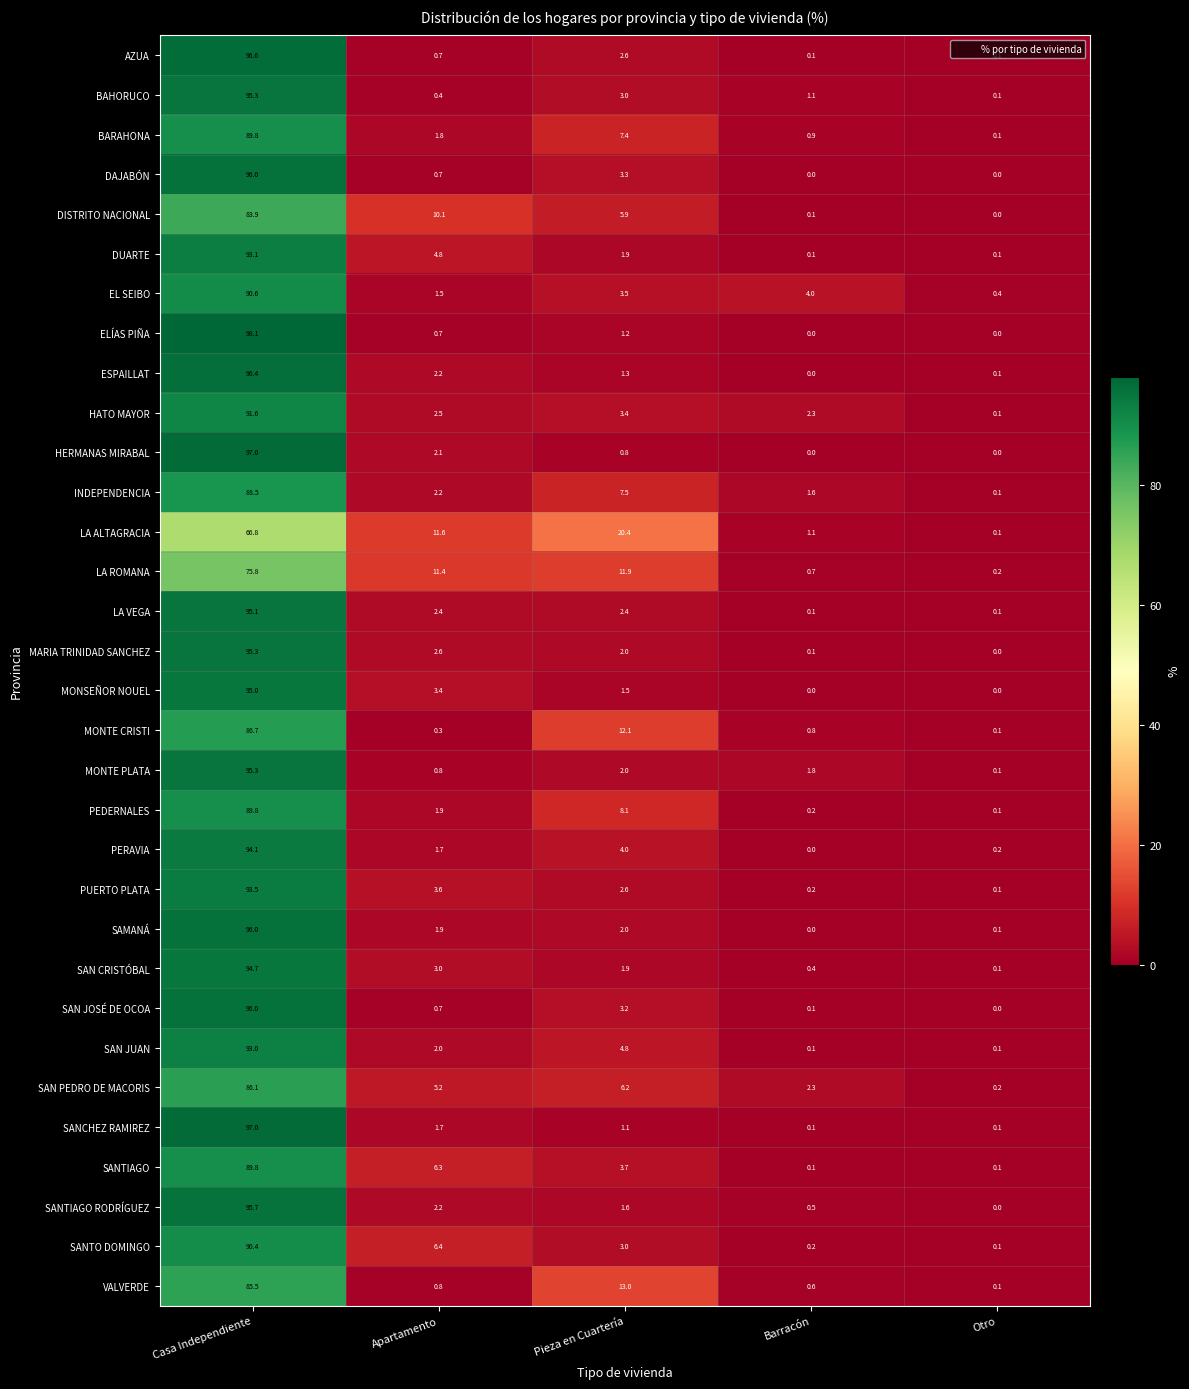

What is the sum of the MONTE PLATA values at Apartamento and Otro?

0.9